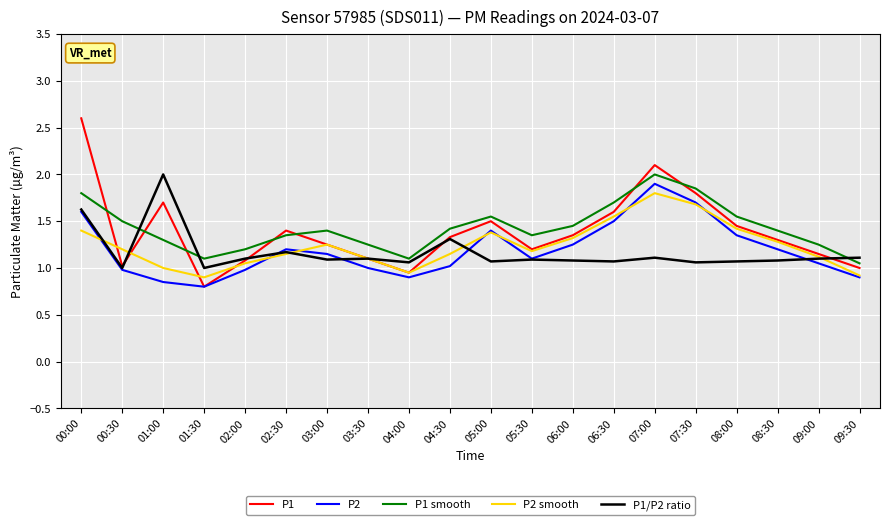

Between 00:00 and 00:30, which series saw the biggest shift?

P1